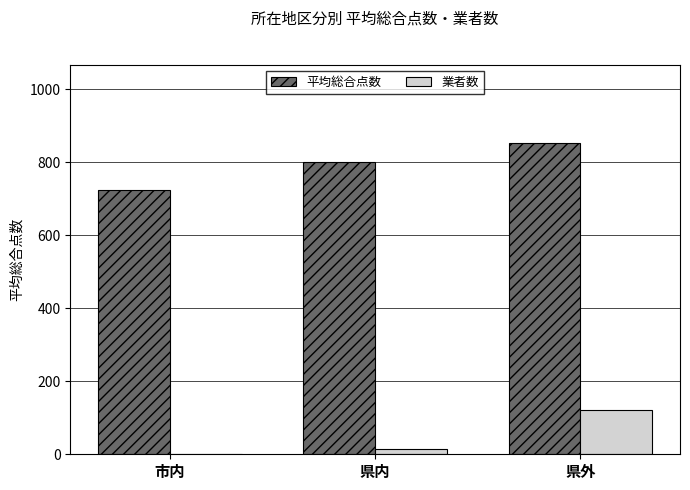

Count the number of data series in this chart.

2